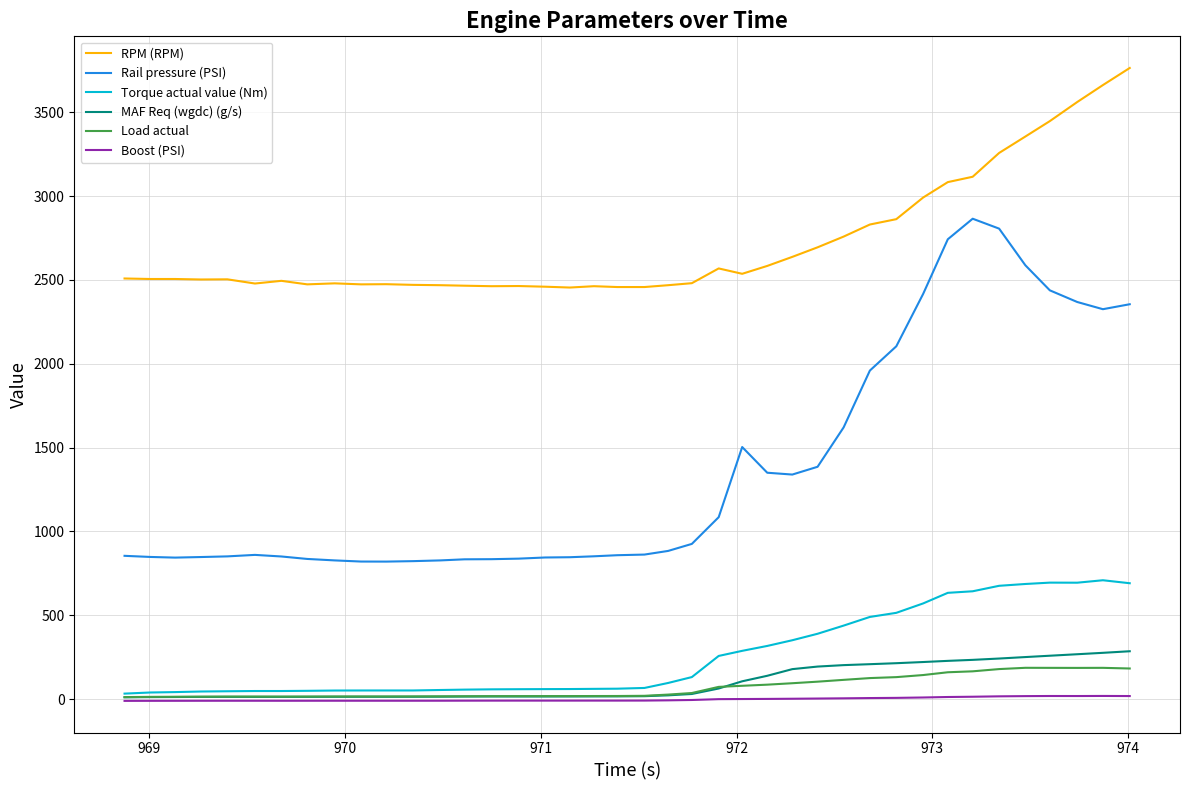

What is the greatest value displayed?

3765.0